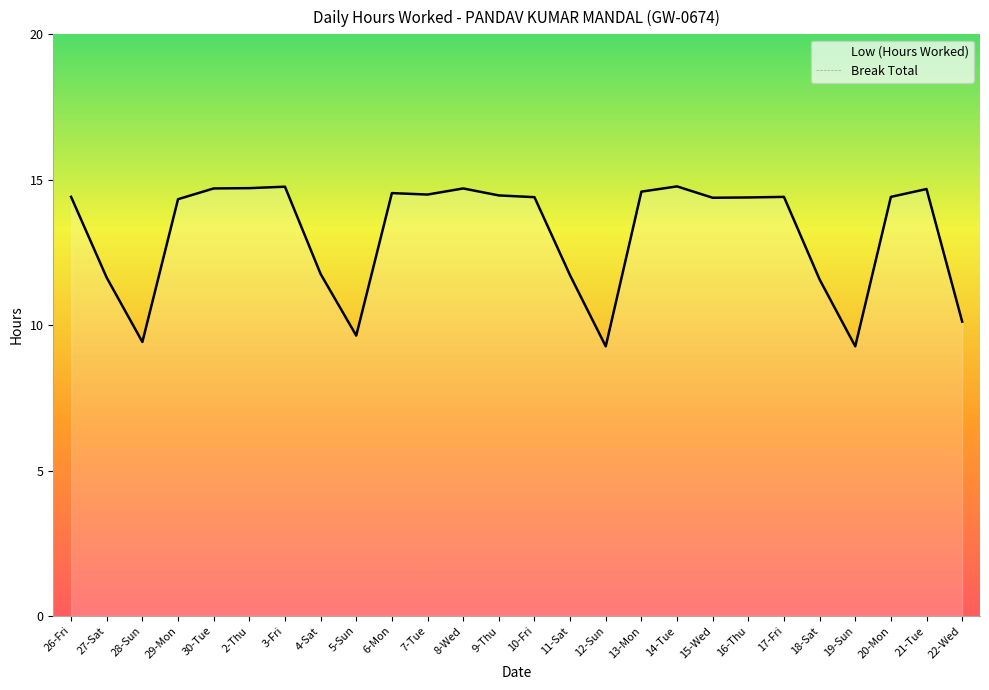

Is it true that the value at 12-Sun is 4.4?

False